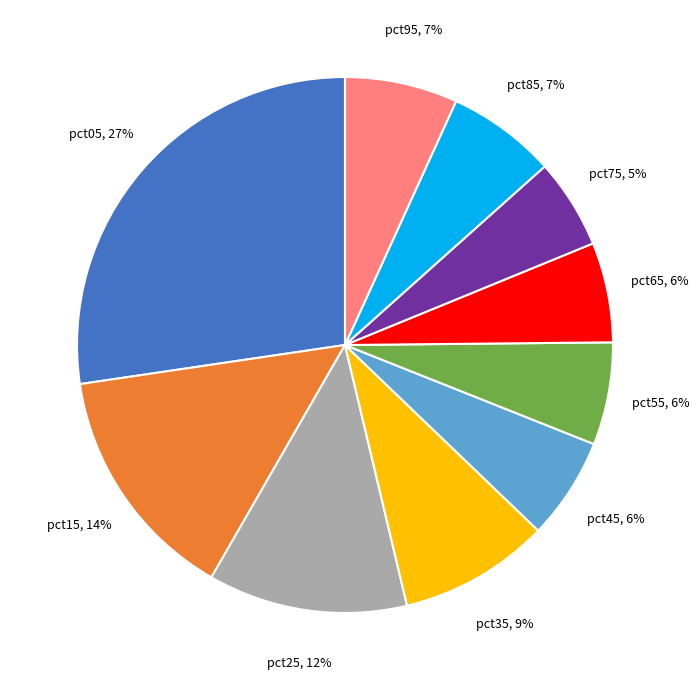

To the nearest percent, what is the difference between the largest and smallest slice percentages?

22%